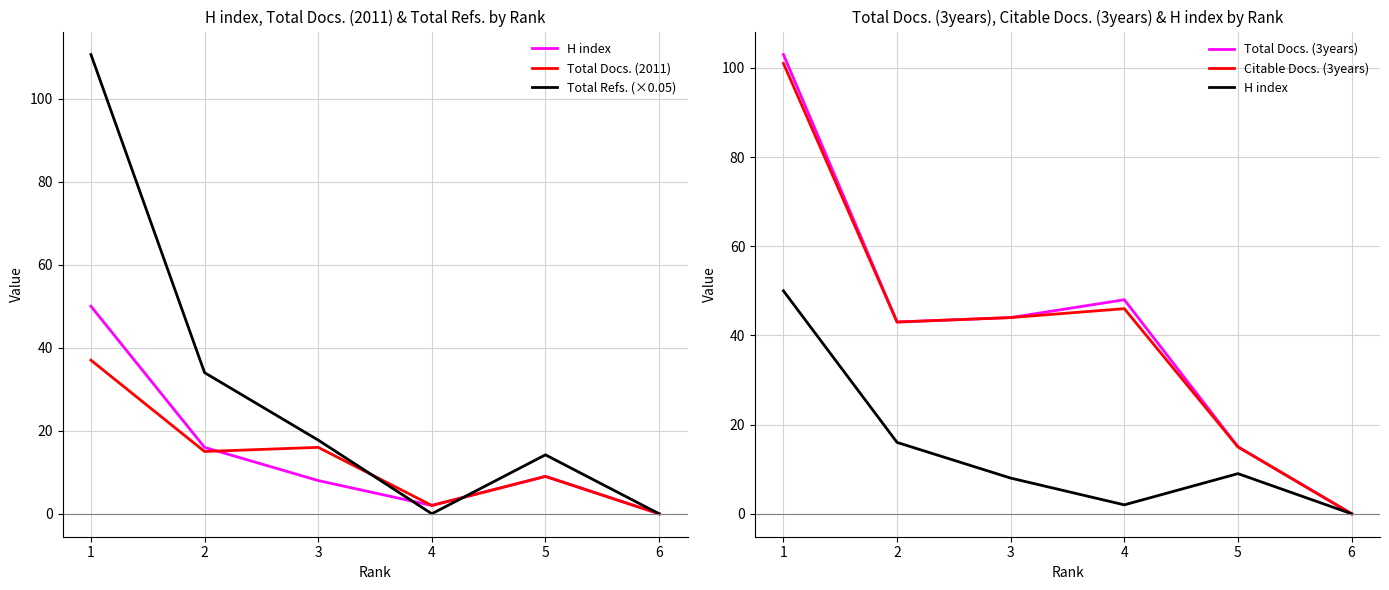

What are all the series names shown in the legend?

H index, Total Docs. (2011), Total Refs. (×0.05), Total Docs. (3years), Citable Docs. (3years)